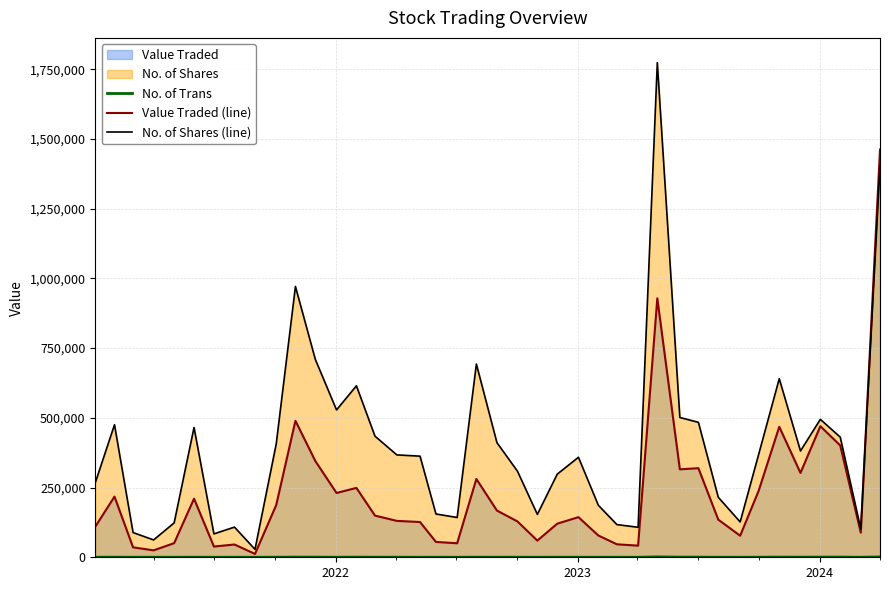

What is the greatest value displayed?

1773755